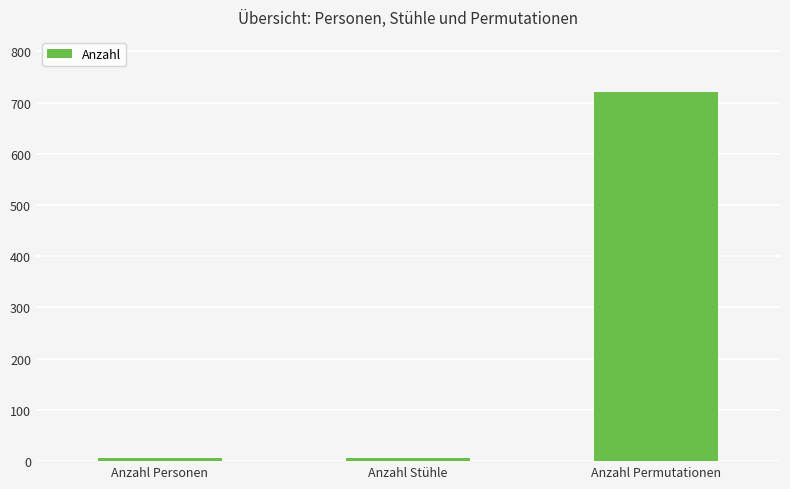

True or false: the data shows 6 at Anzahl Personen.

True